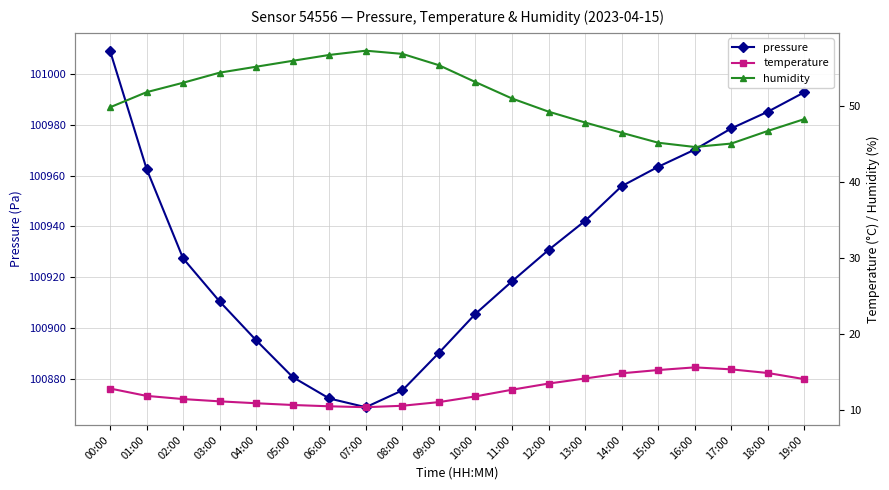

Is the value of humidity at 12:00 greater than the value of temperature at 07:00?

Yes